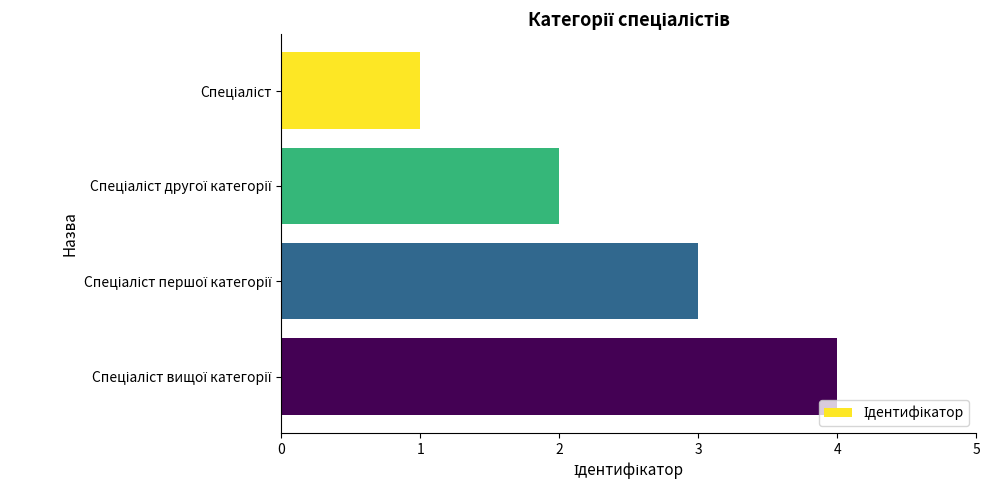

What is the difference between the maximum and minimum values?

3